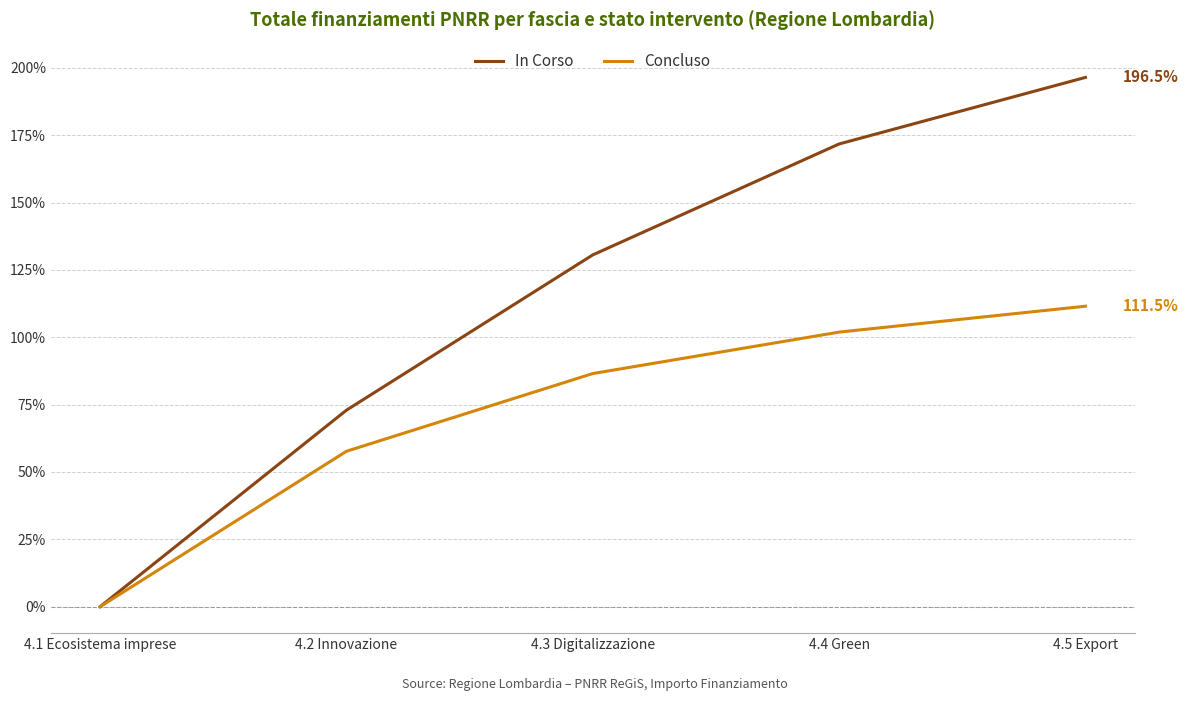

How many categories are shown in the chart?

5